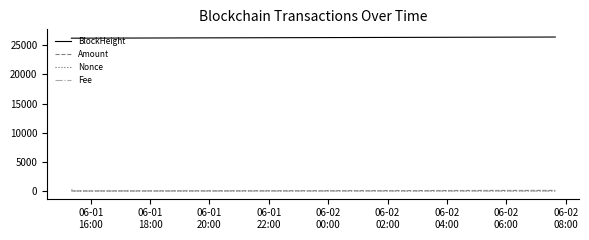

How many series are shown in this chart?

4